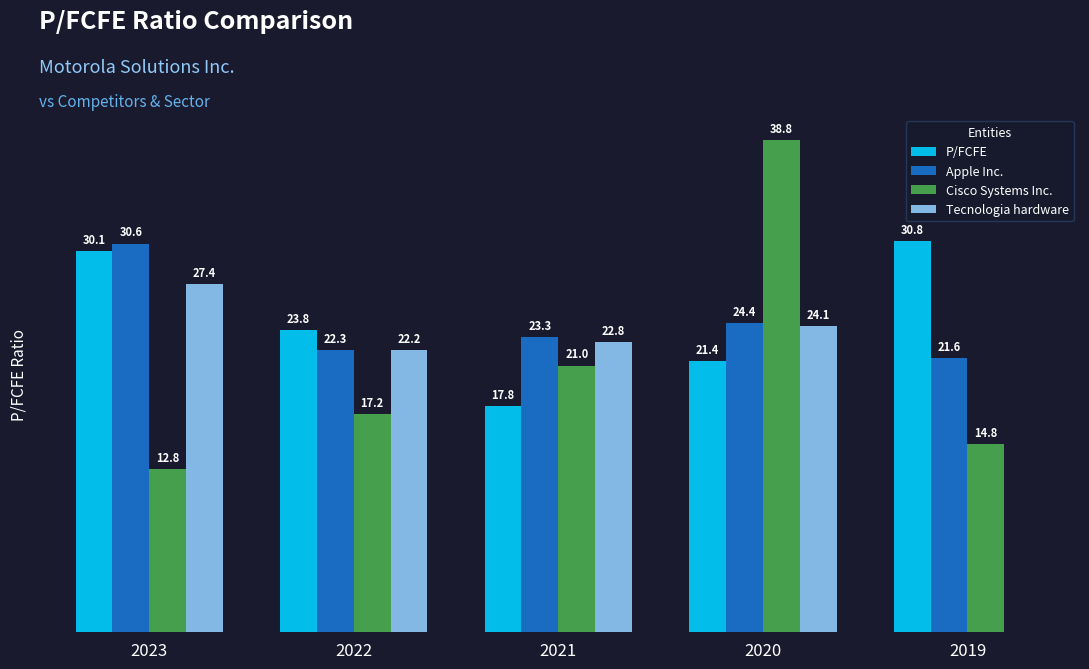

Which series changed the most between 2023 and 2022?

Apple Inc.